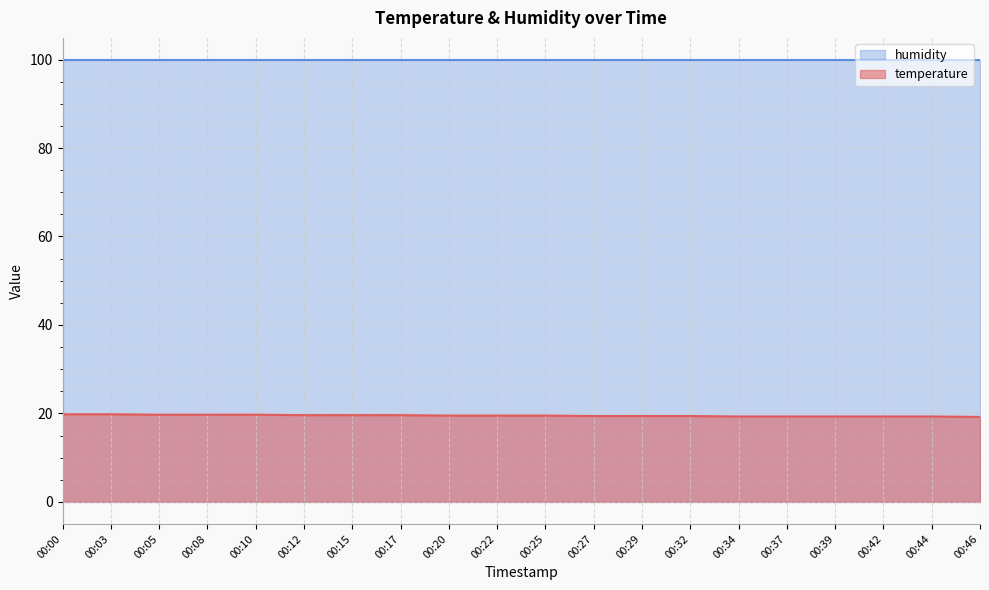

What is the value of the 16th point from the left?

19.3